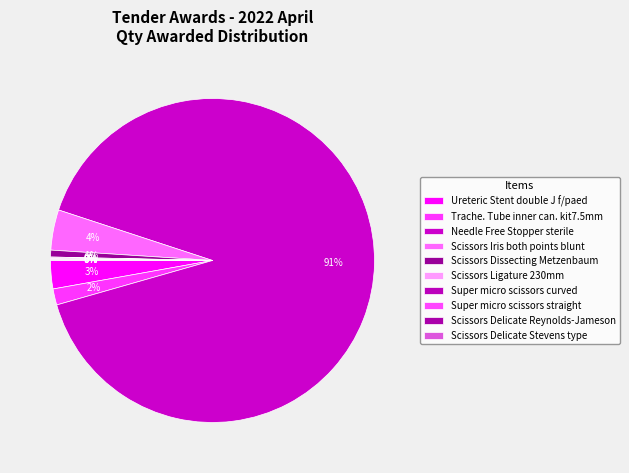

Count the number of slices in the pie.

10